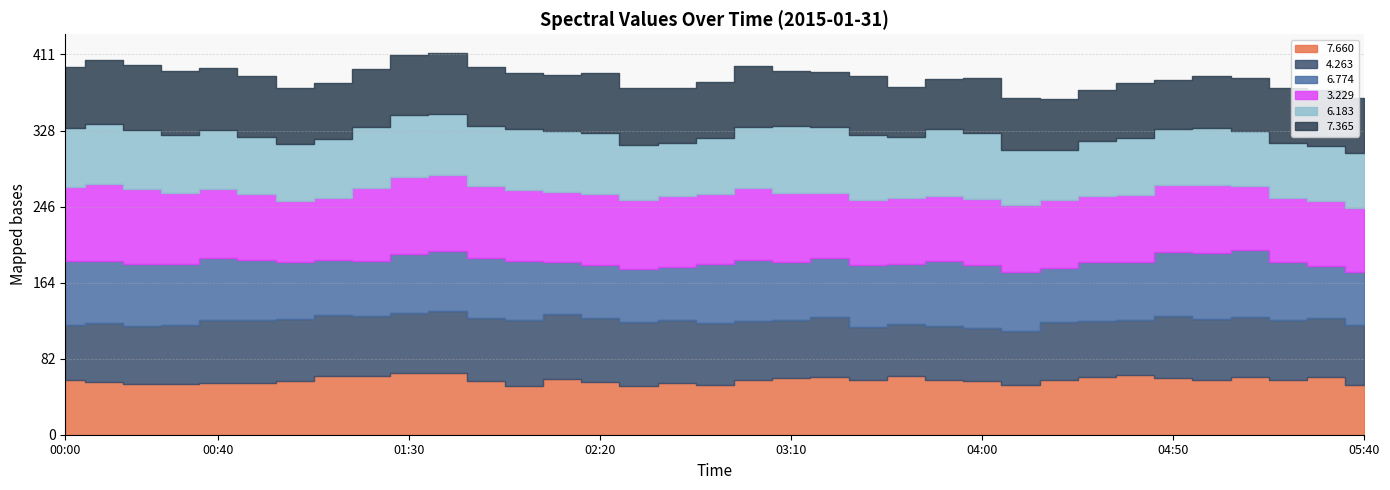

What is the label of the 22nd point from the left?

03:30